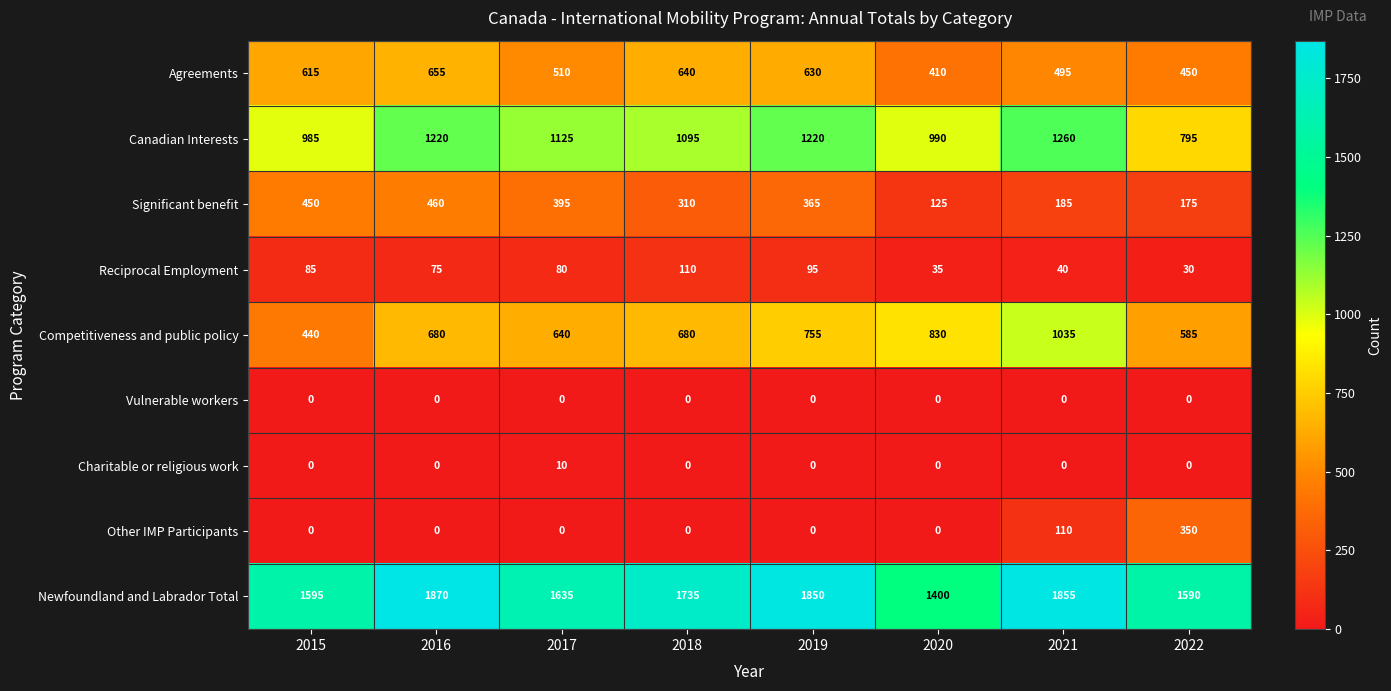

Rank the categories by Significant benefit value from highest to lowest.

2016, 2015, 2017, 2019, 2018, 2021, 2022, 2020